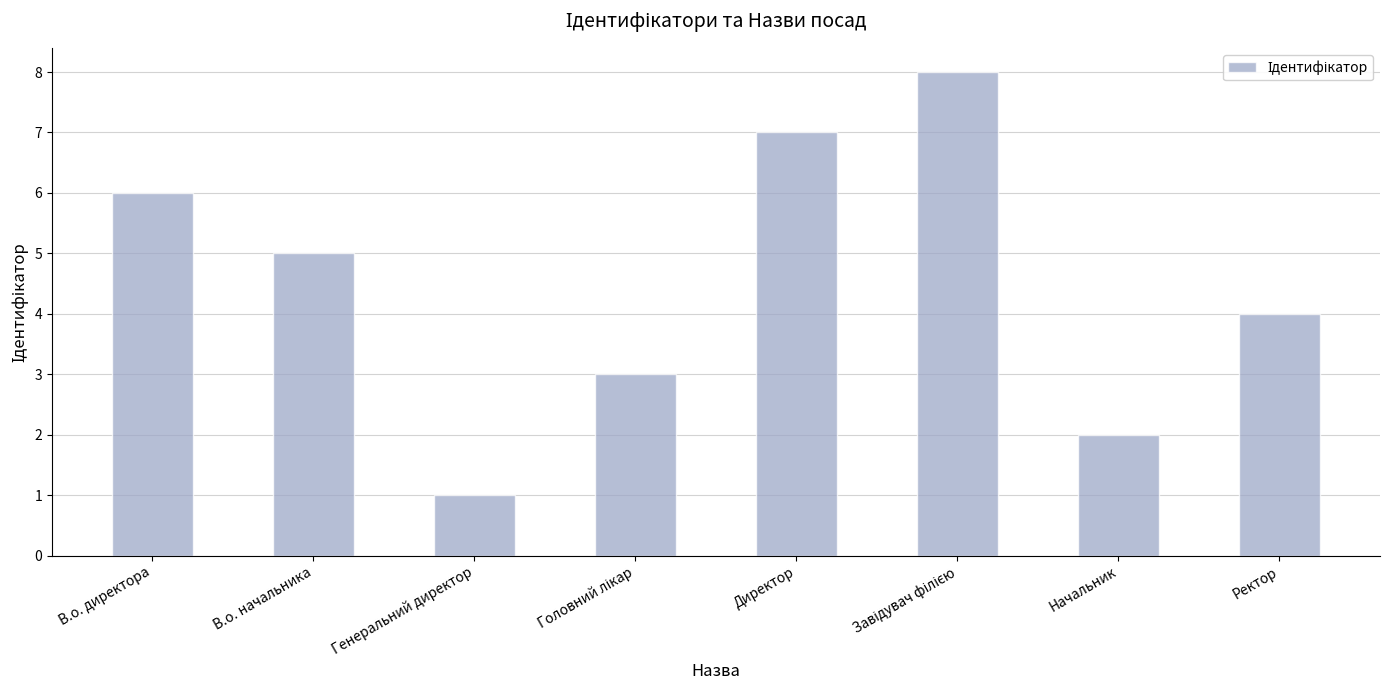

Count the number of data series in this chart.

1